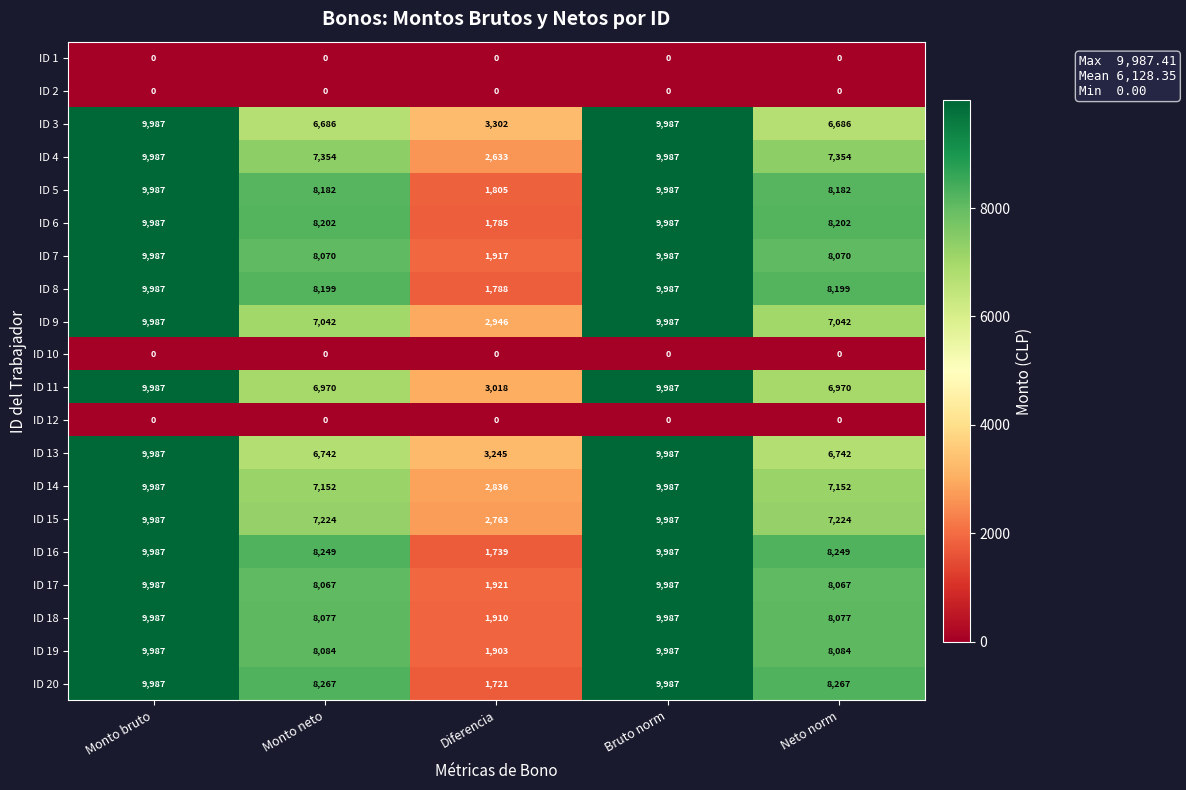

What is the difference between the maximum and second lowest values in the ID 14 series?

2835